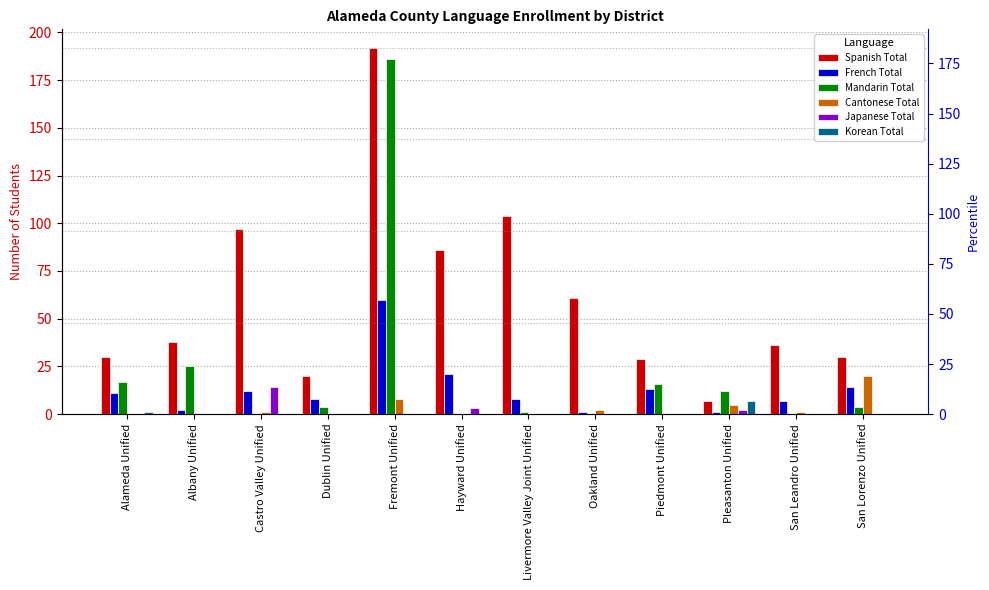

True or false: Korean Total has a value of 4 at Albany Unified.

False